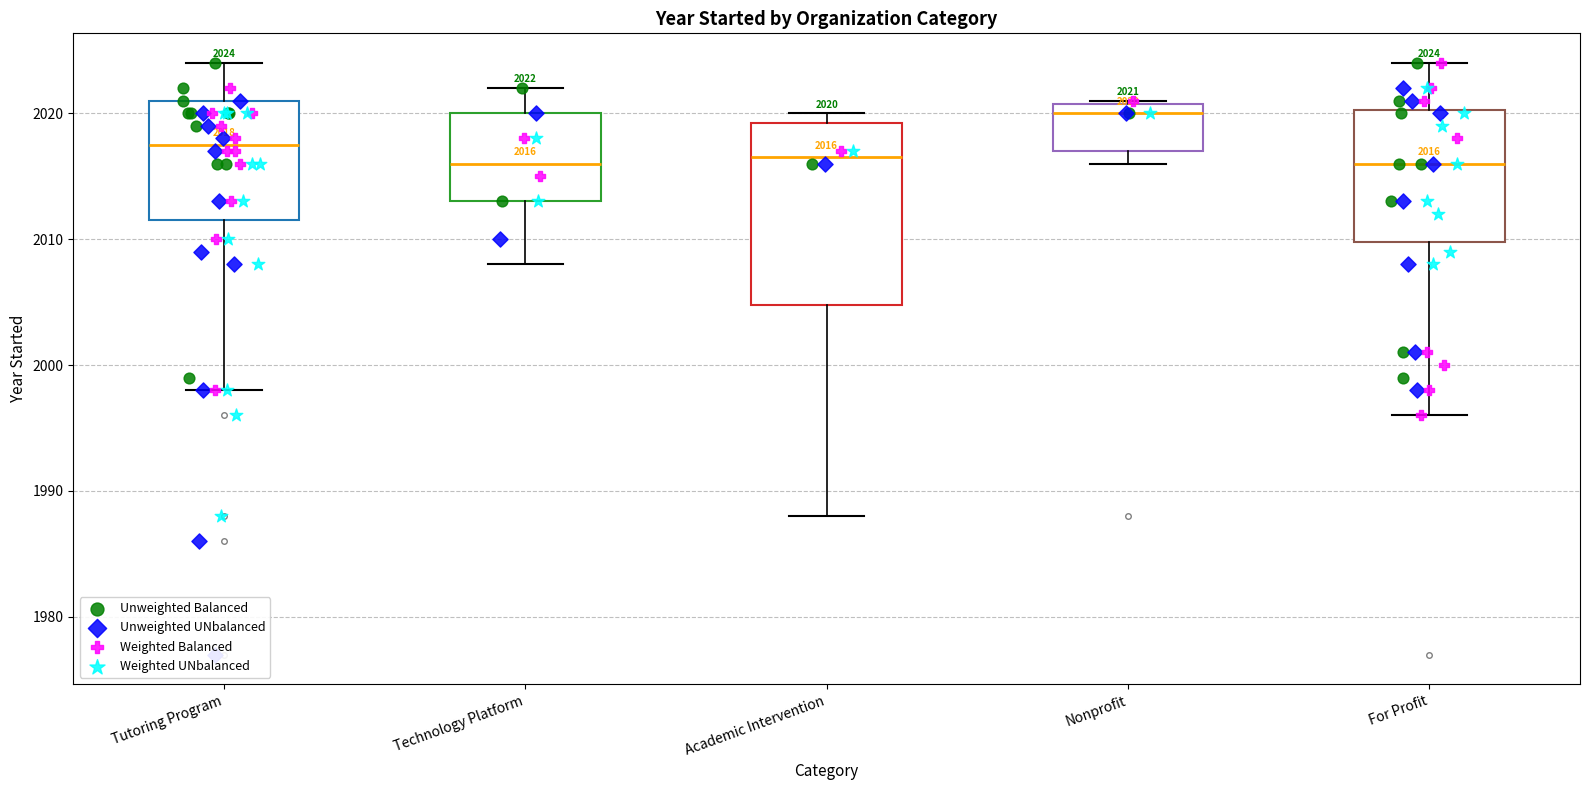

Comparing the boxes themselves (not the whiskers), which one is the tallest?

Academic Intervention